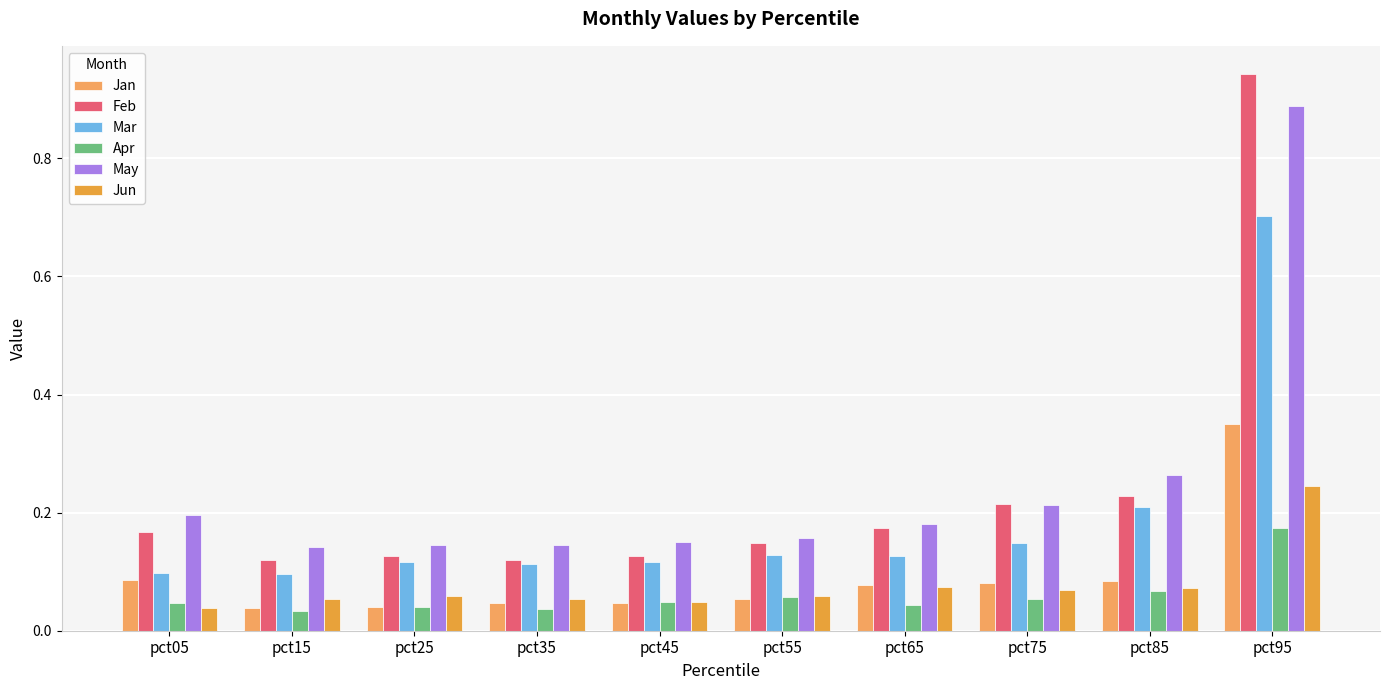

Which series has the widest spread of values?

Feb